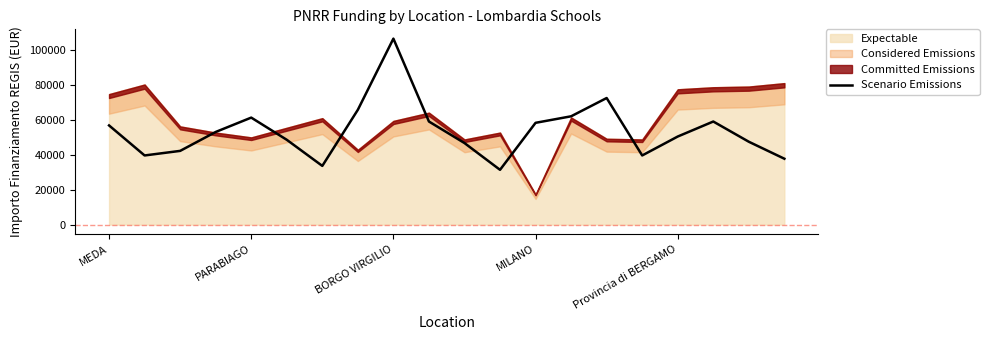

What is the maximum value shown in the chart?

106351.6